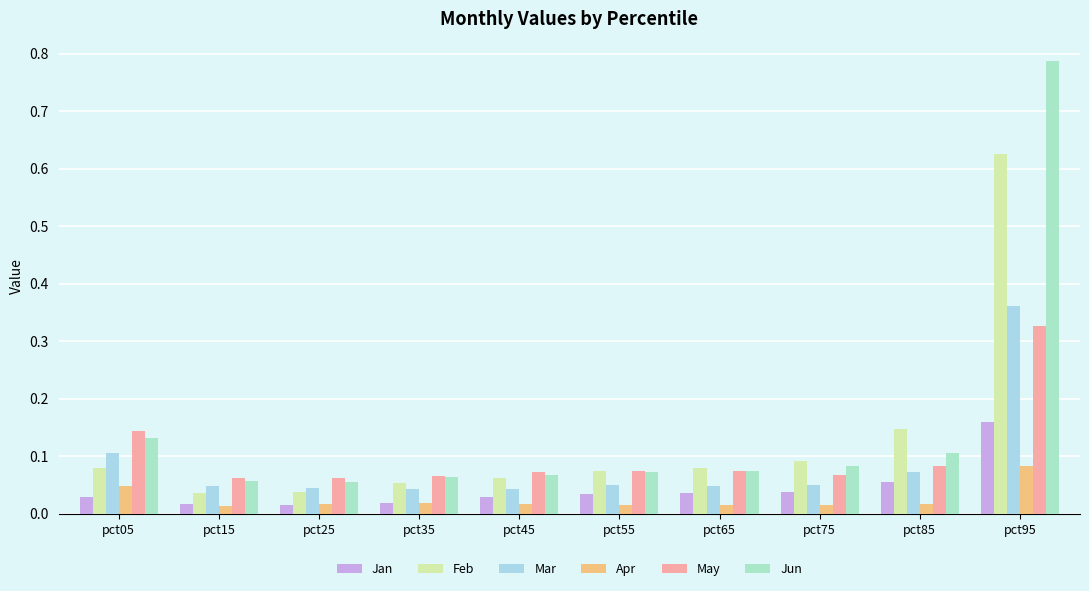

What are all the series names shown in the legend?

Jan, Feb, Mar, Apr, May, Jun